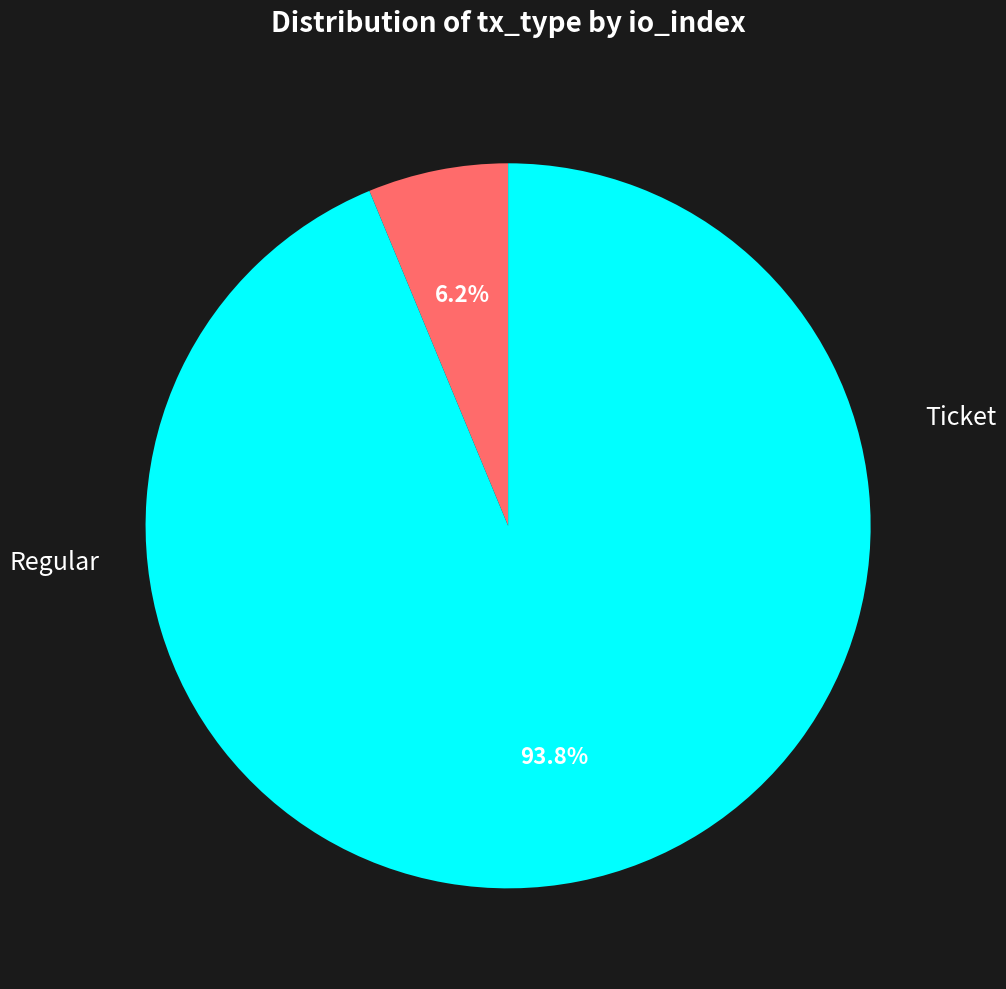

Is there a majority slice in this chart?

Yes